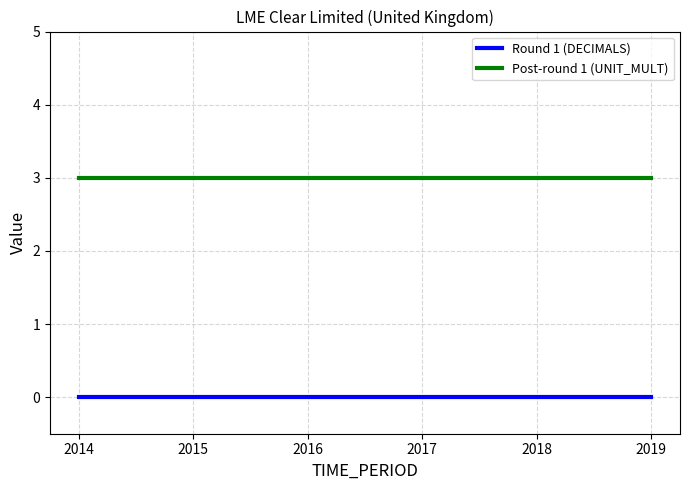

Is it true that Round 1 (DECIMALS) equals 0 at 2014?

True